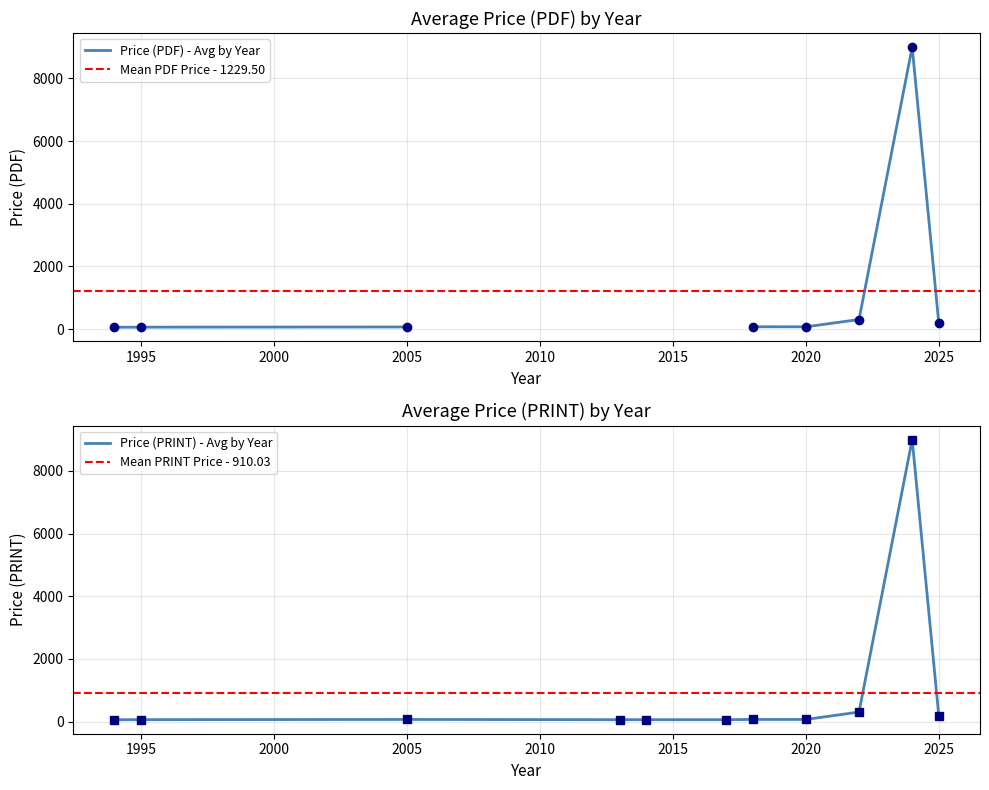

At 1994, list the series in order from largest to smallest.

Price (PDF), Price (PRINT)